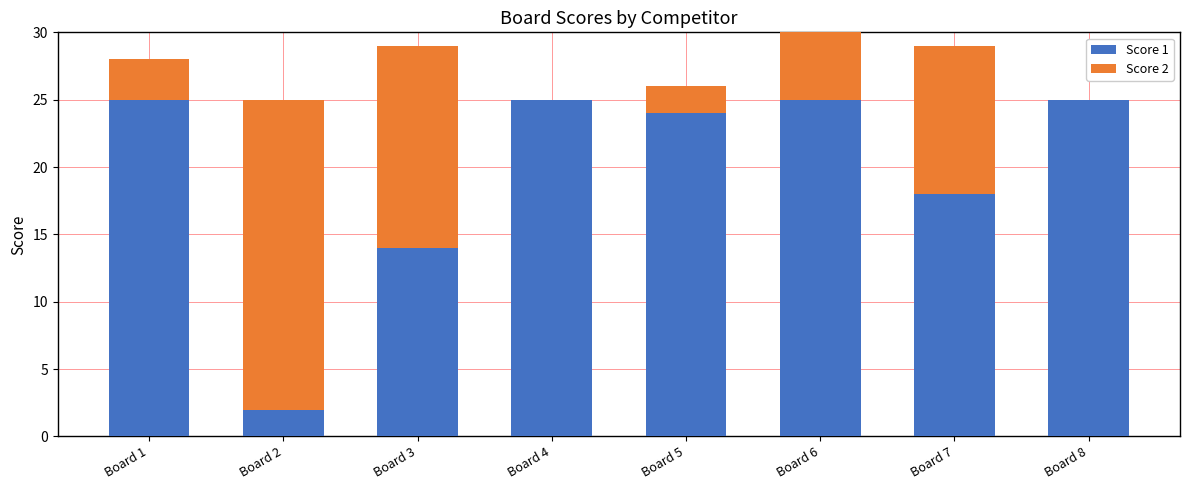

How many values in the Score 2 series exceed 7?

3